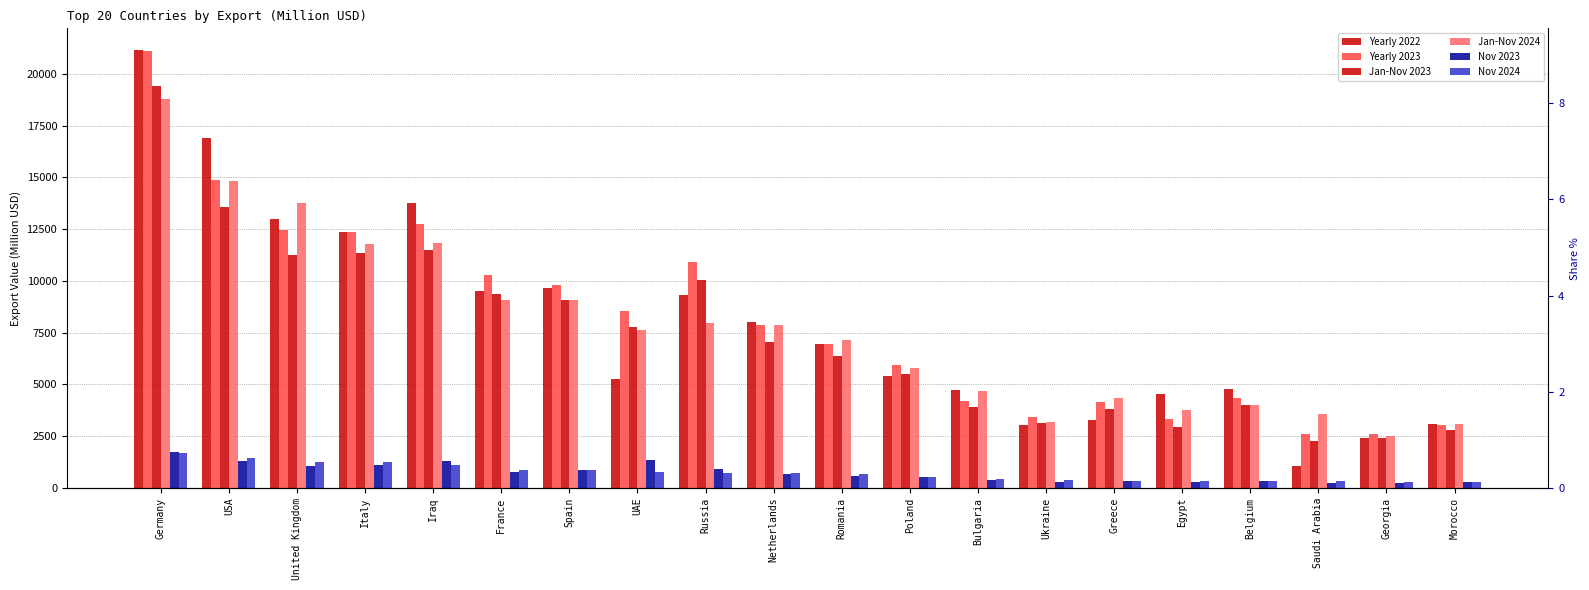

Which label corresponds to the largest value in the chart?

Germany